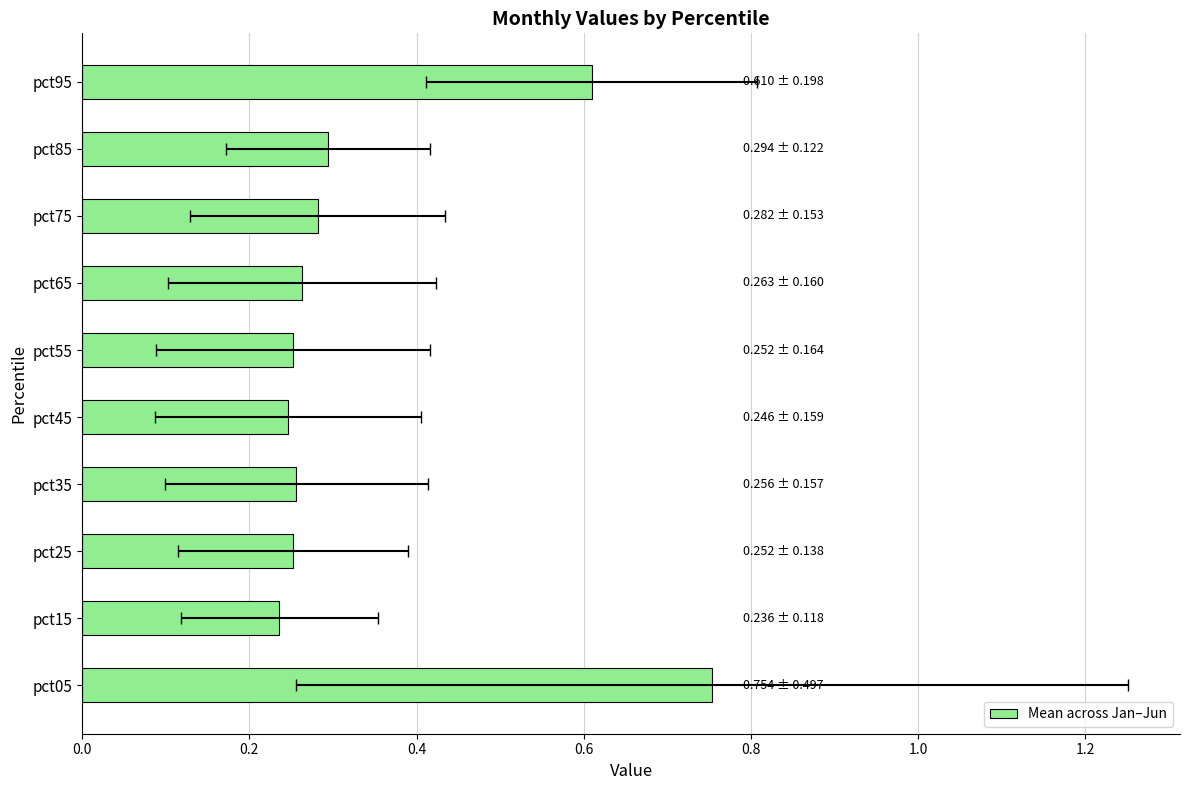

How many values are between 0 and 1?

10